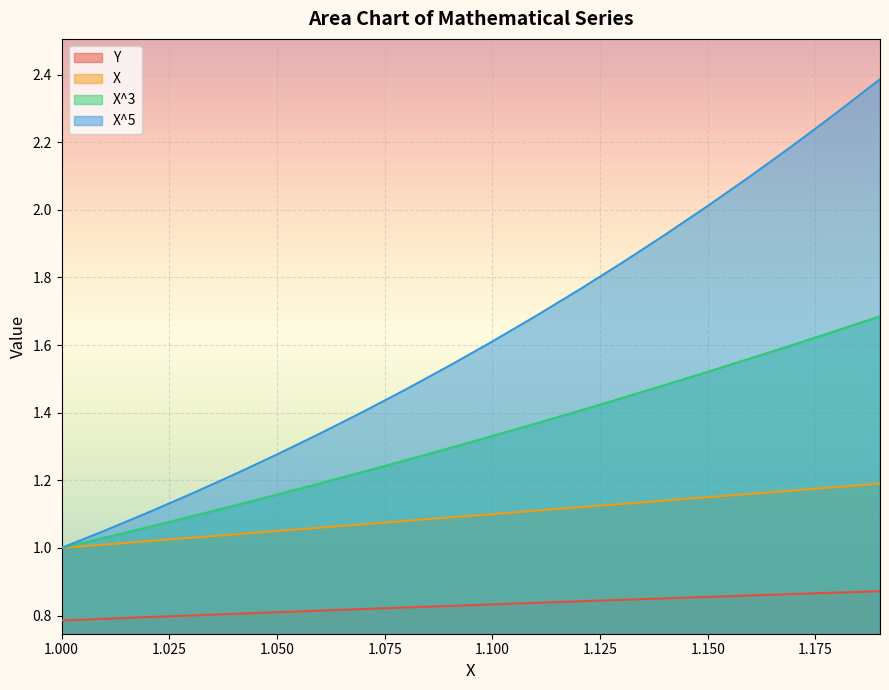

List the series in order of their peak value, highest first.

X^5, X^3, X, Y